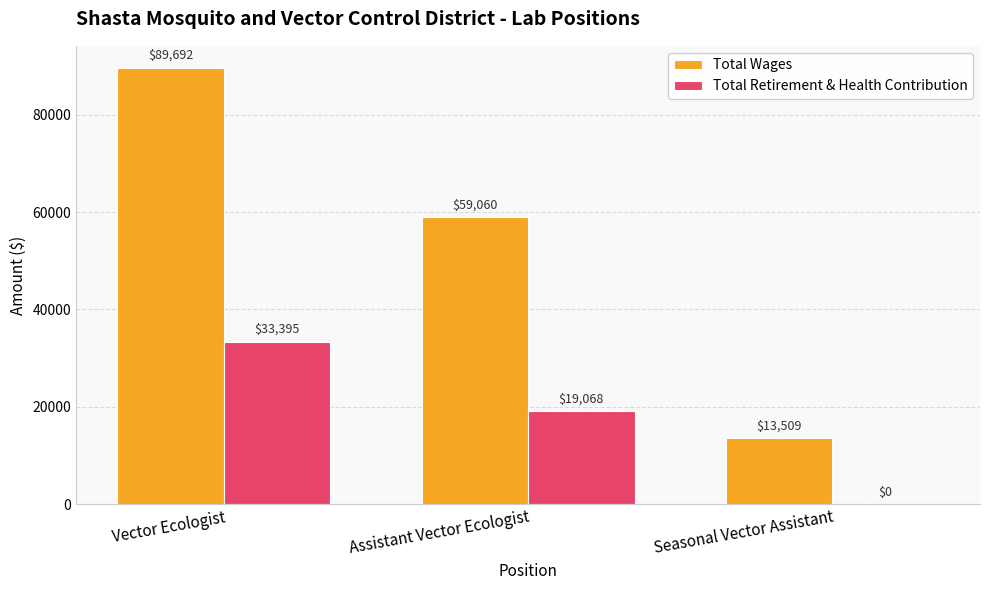

What are all the series names shown in the legend?

Total Wages, Total Retirement & Health Contribution